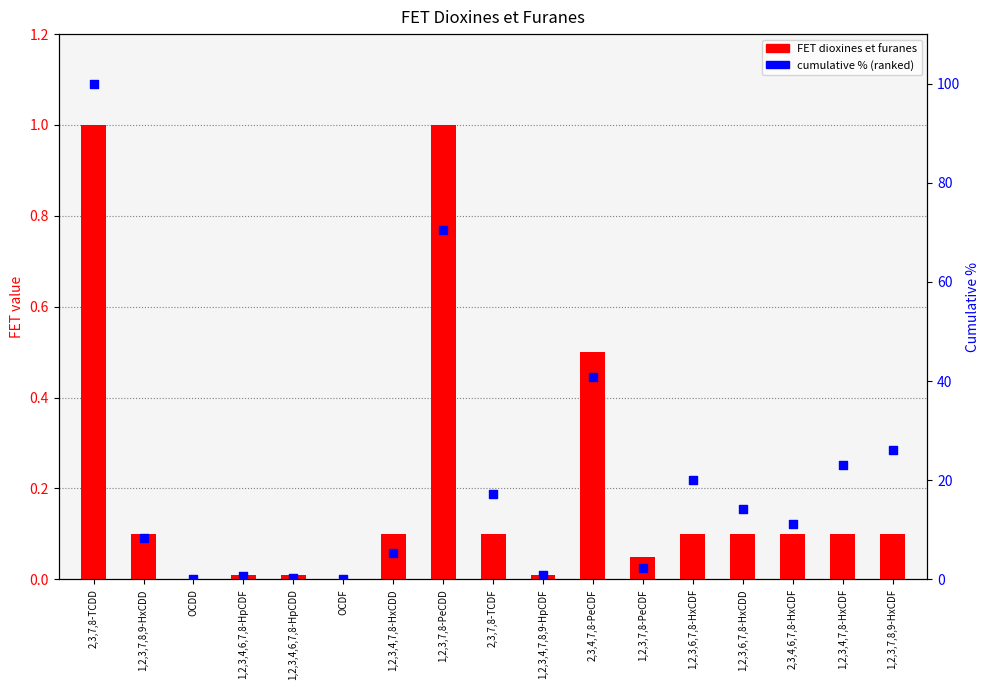

Which series has the largest Y range (max minus min)?

cumulative % (ranked)